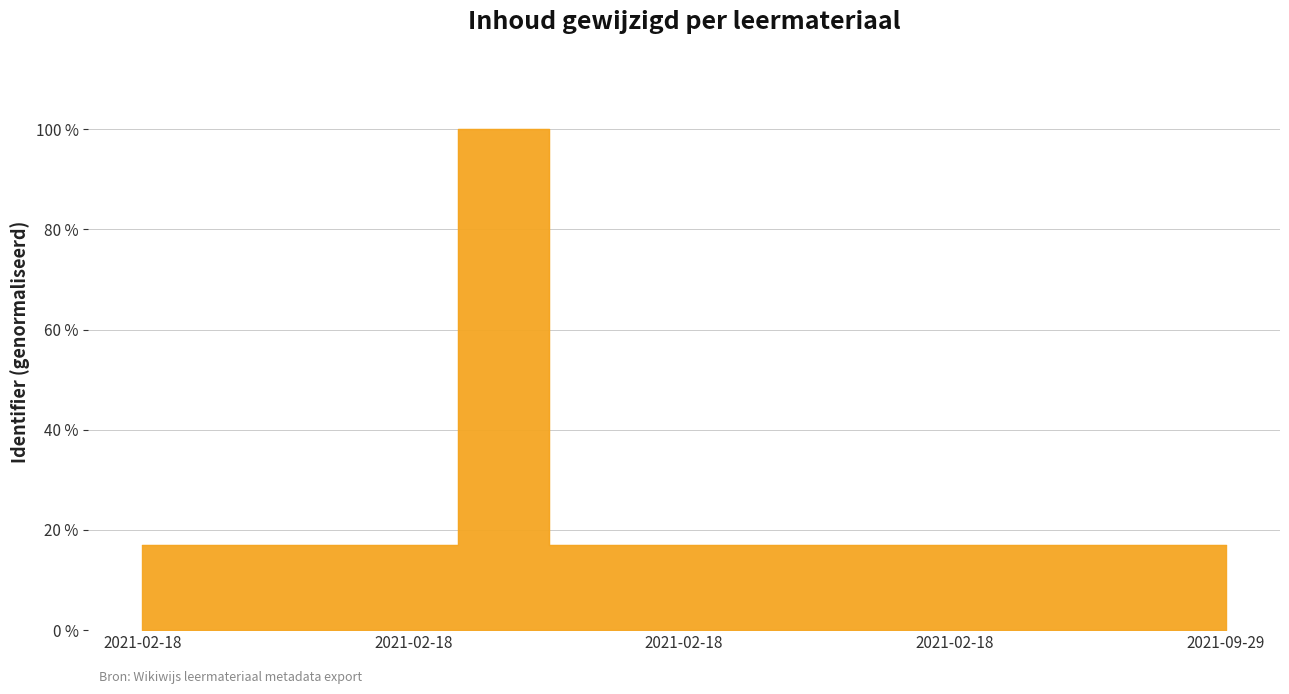

At which category does the chart reach its peak across all series?

2021-02-18 13:47:58